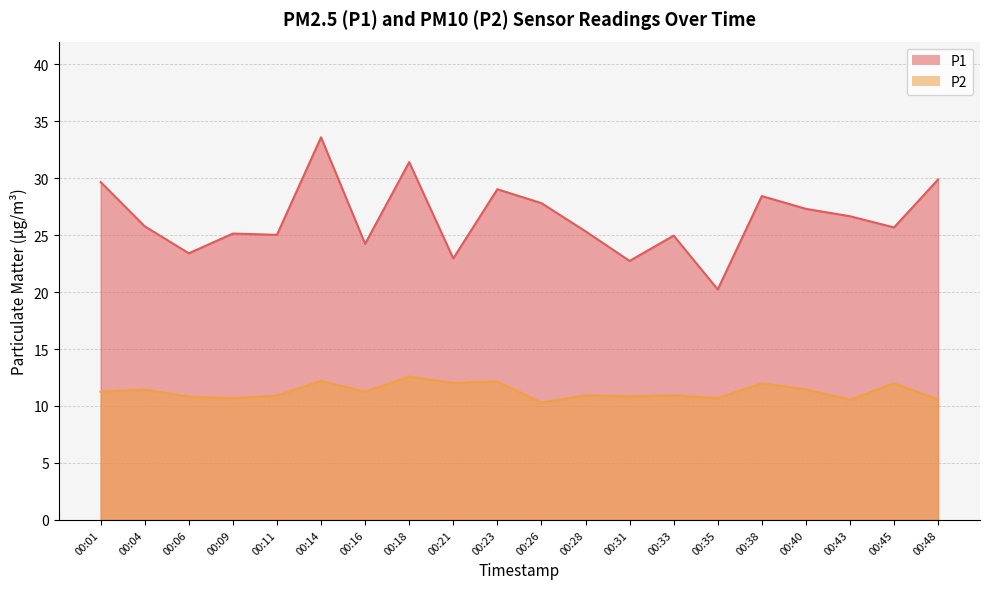

Reading left to right, transcribe all the data shown in this chart.

P1: 00:01=29.6	00:04=25.8	00:06=23.4	00:09=25.1	00:11=25.0	00:14=33.6	00:16=24.2	00:18=31.4	00:21=22.9	00:23=29.0	00:26=27.8	00:28=25.3	00:31=22.7	00:33=24.9	00:35=20.2	00:38=28.4	00:40=27.3	00:43=26.6	00:45=25.7	00:48=29.9
P2: 00:01=11.2	00:04=11.4	00:06=10.8	00:09=10.7	00:11=10.9	00:14=12.2	00:16=11.2	00:18=12.6	00:21=12.0	00:23=12.2	00:26=10.3	00:28=10.9	00:31=10.8	00:33=10.9	00:35=10.7	00:38=12.0	00:40=11.4	00:43=10.6	00:45=12.0	00:48=10.6